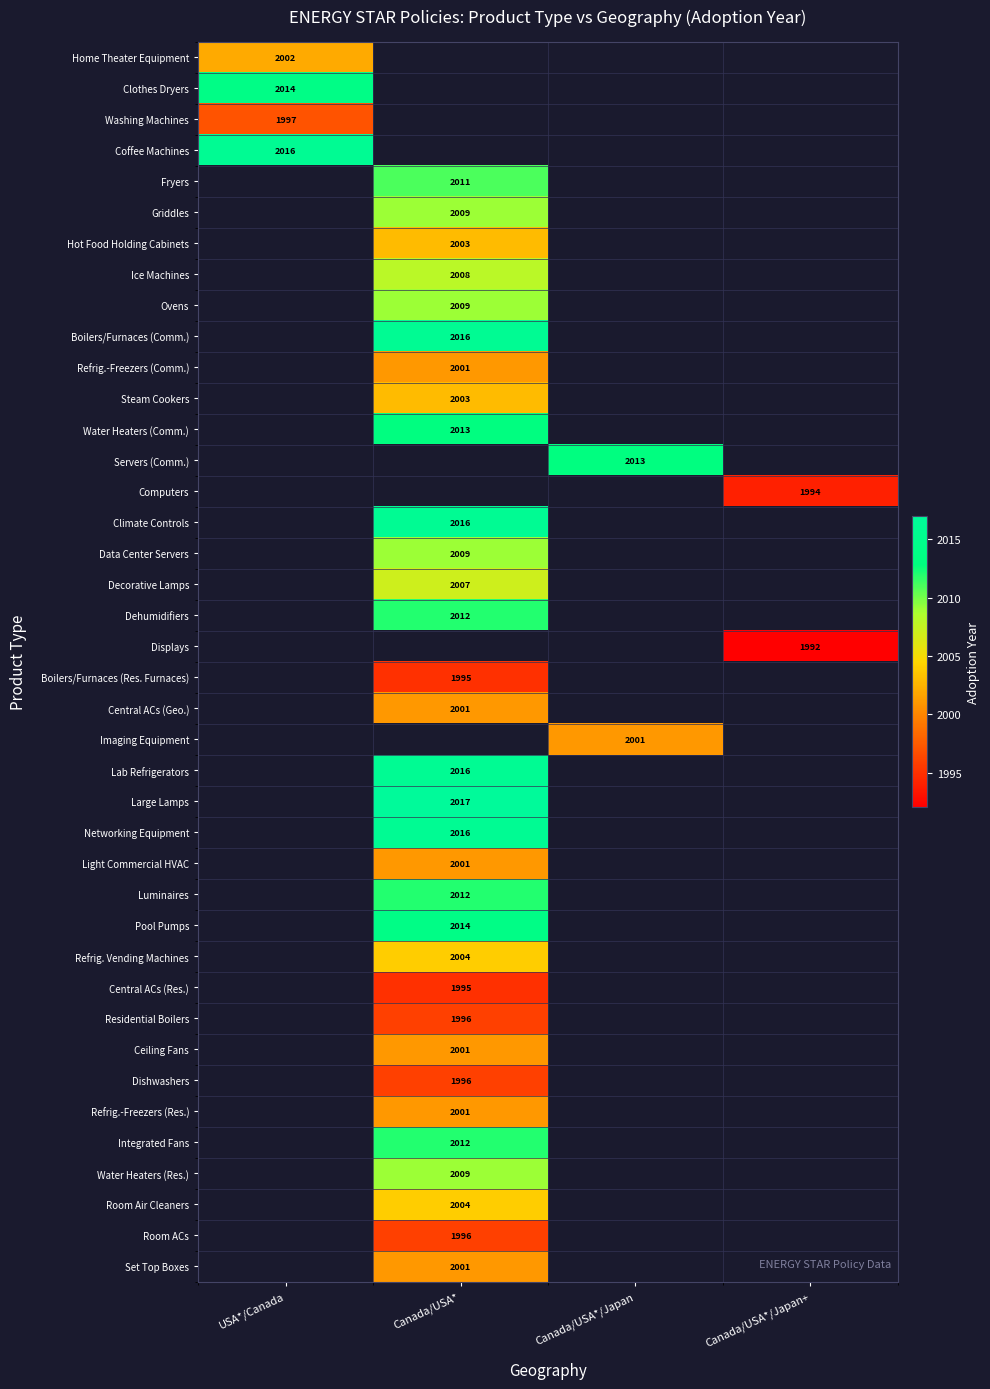

At how many categories does at least one series exceed 2013?

2